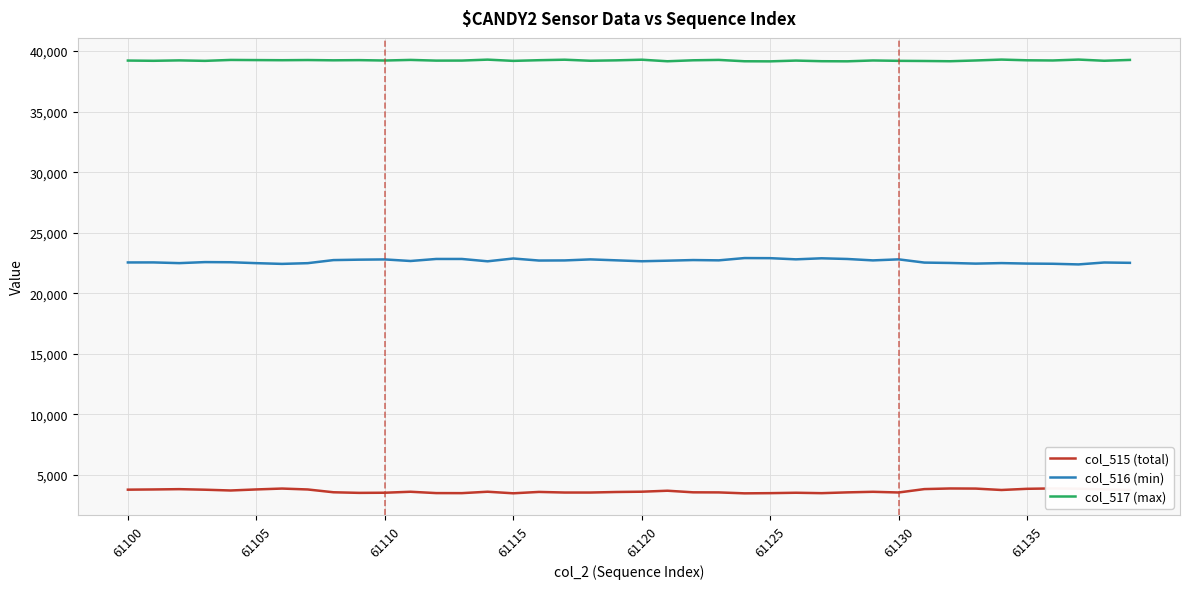

How many interior local valleys does the col_517 (max) series have?

14